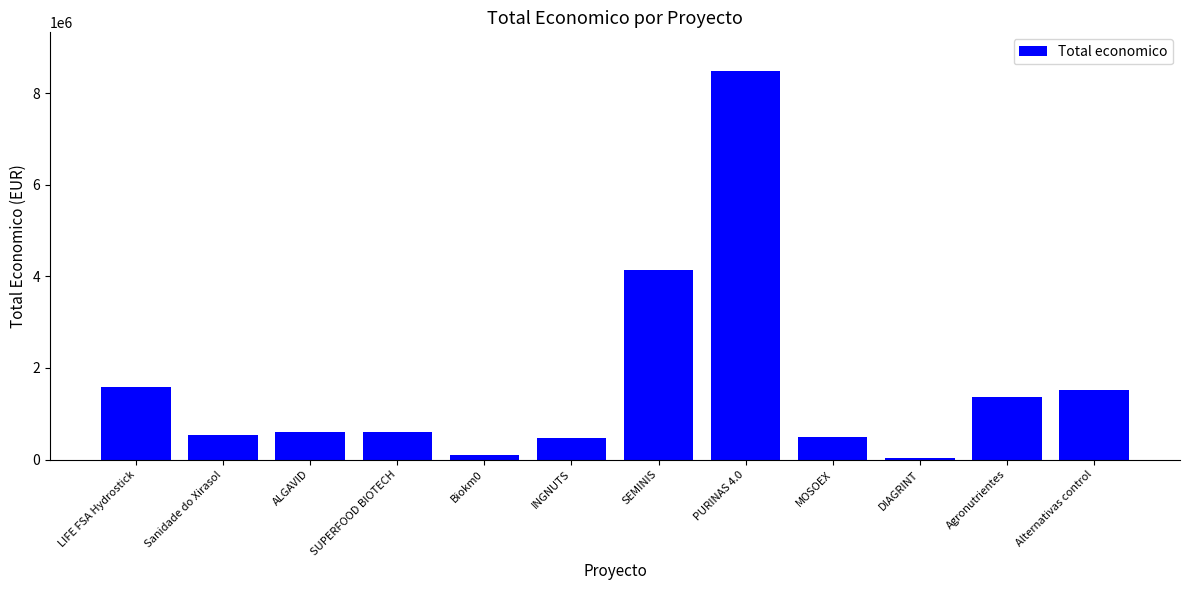

Which category has the highest value across all series?

PURINAS 4.0